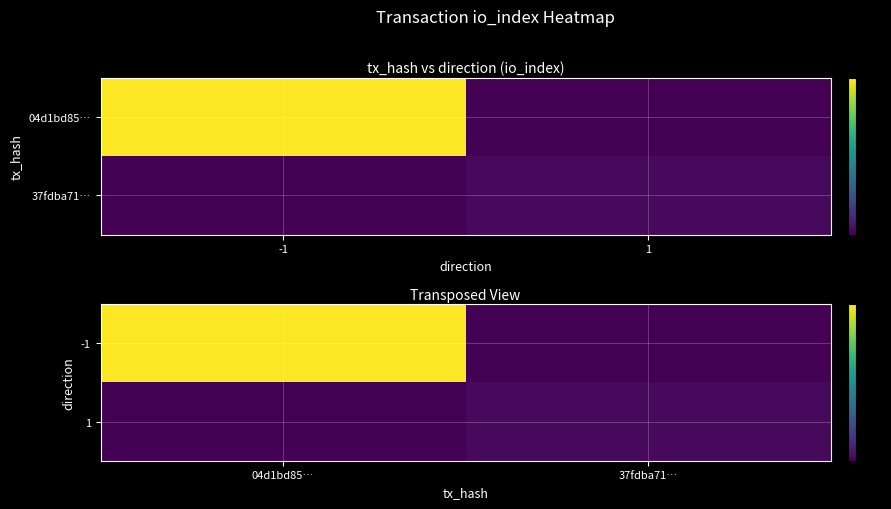

What is the difference between the 1 values at 04d1bd85… and 37fdba71…?

1